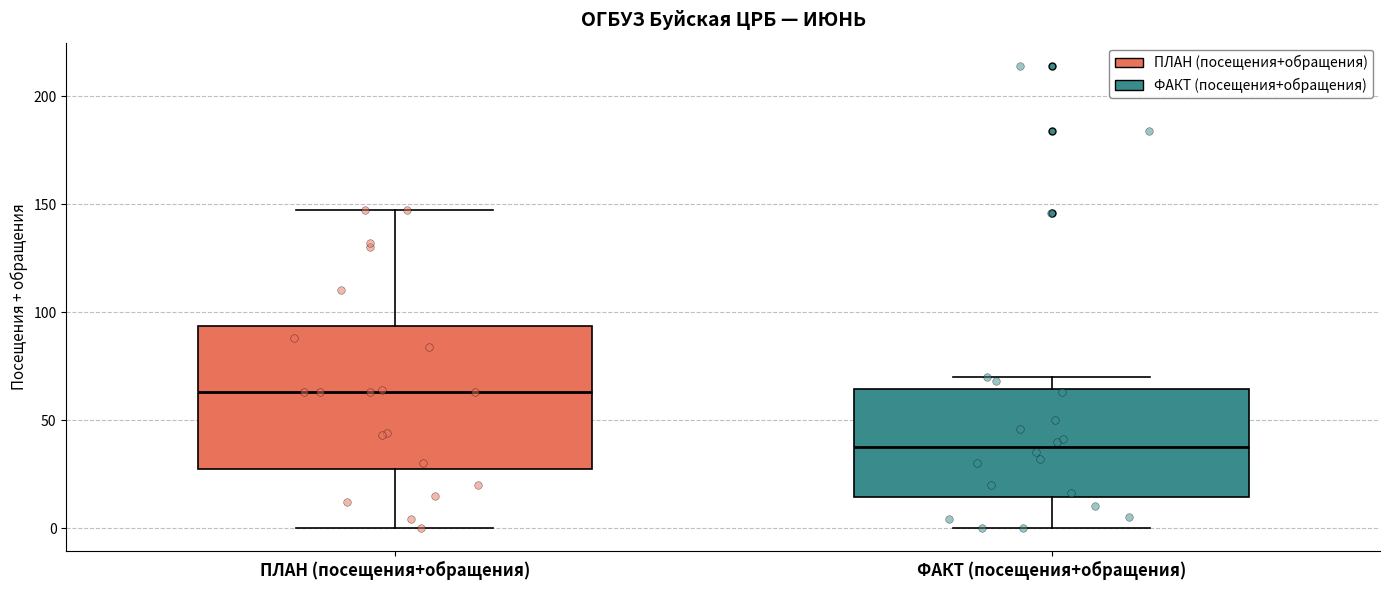

Where is the lower edge of the box for ПЛАН (посещения+обращения) on the y-axis? The values are not printed on the chart, so give them approximately, as read against the axis.

30